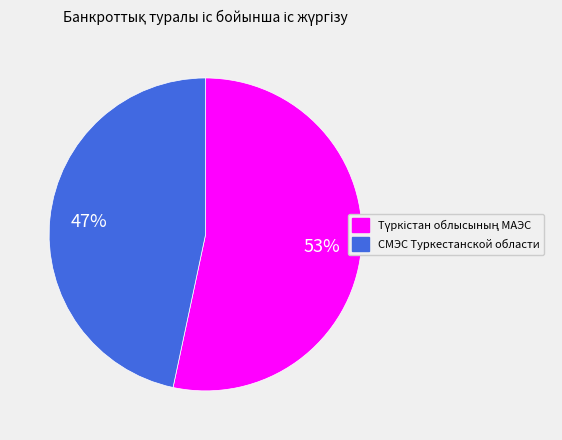

Which slice is the smallest?

СМЭС Туркестанской области